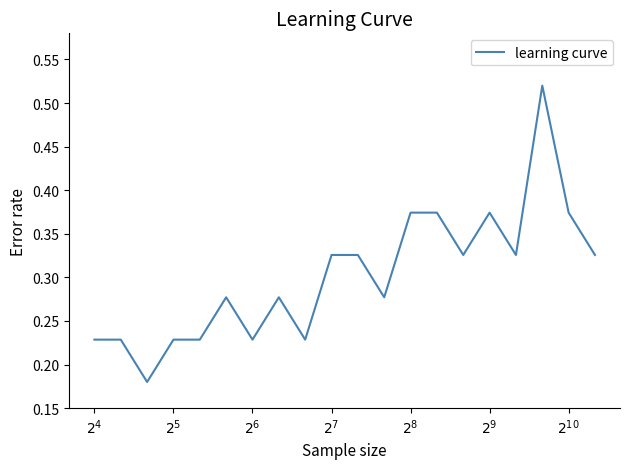

Does the chart have visible grid lines?

No